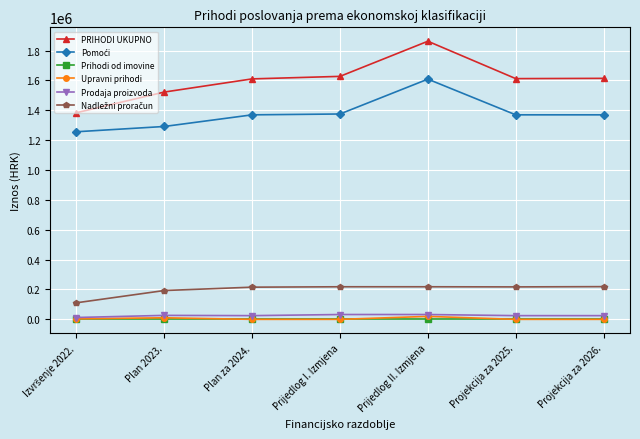

What is the label of the 4th point from the left?

Prijedlog I. Izmjena